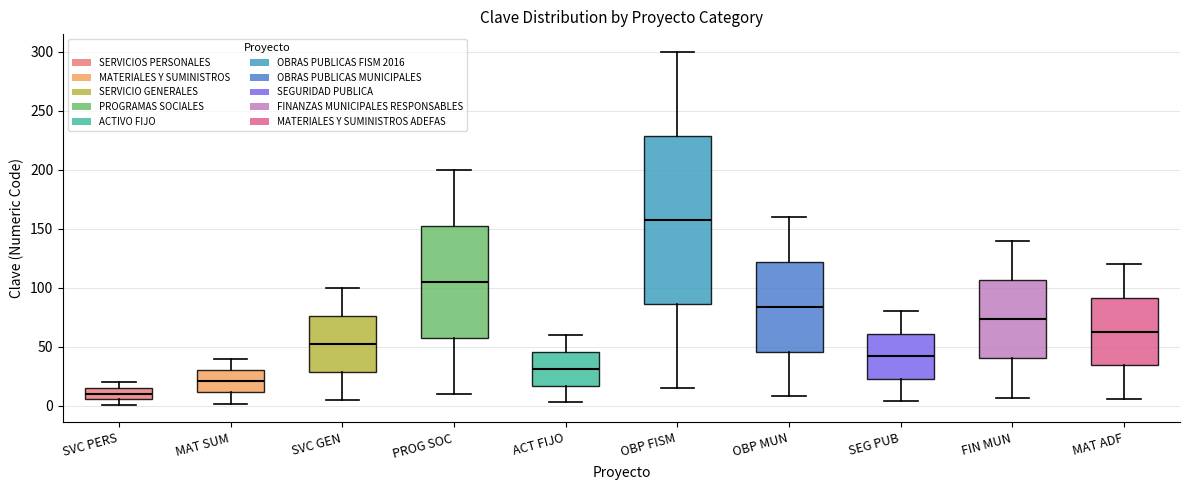

Comparing the boxes themselves (not the whiskers), which one is the tallest?

OBP FISM